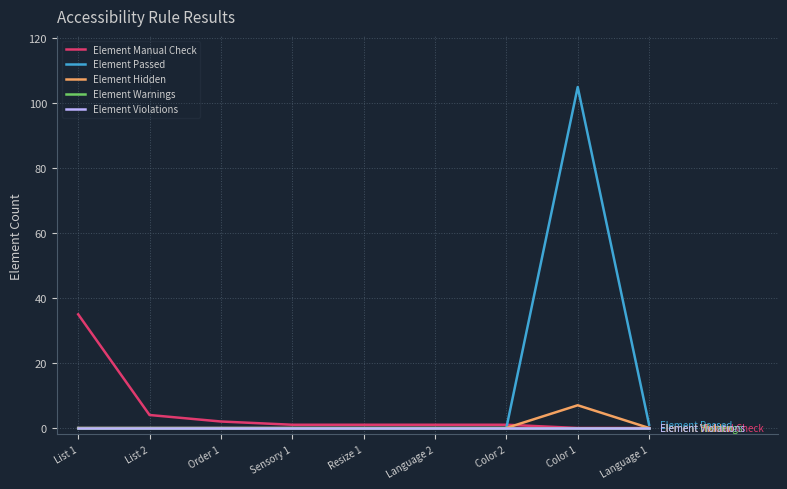

Reading left to right, extract all data points from this chart.

Element Manual Check: 35	4	2	1	1	1	1	0	0
Element Passed: 0	0	0	0	0	0	0	105	1
Element Hidden: 0	0	0	0	0	0	0	7	0
Element Warnings: 0	0	0	0	0	0	0	0	0
Element Violations: 0	0	0	0	0	0	0	0	0